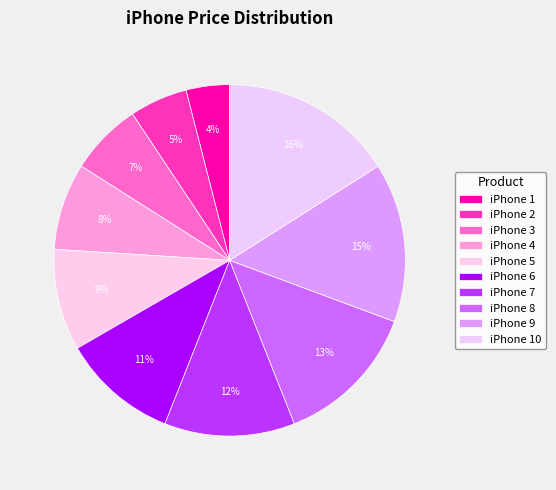

Count the number of slices in the pie.

10